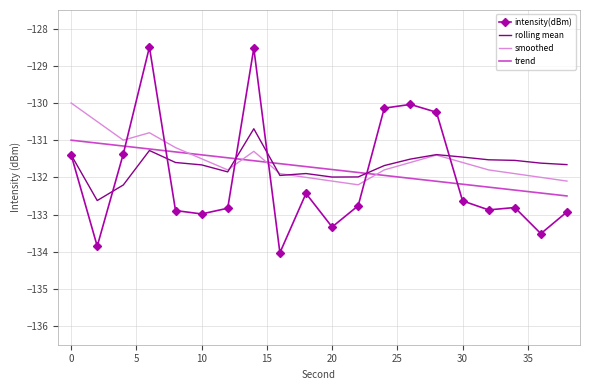

At which label is smoothed closest to -131?

4